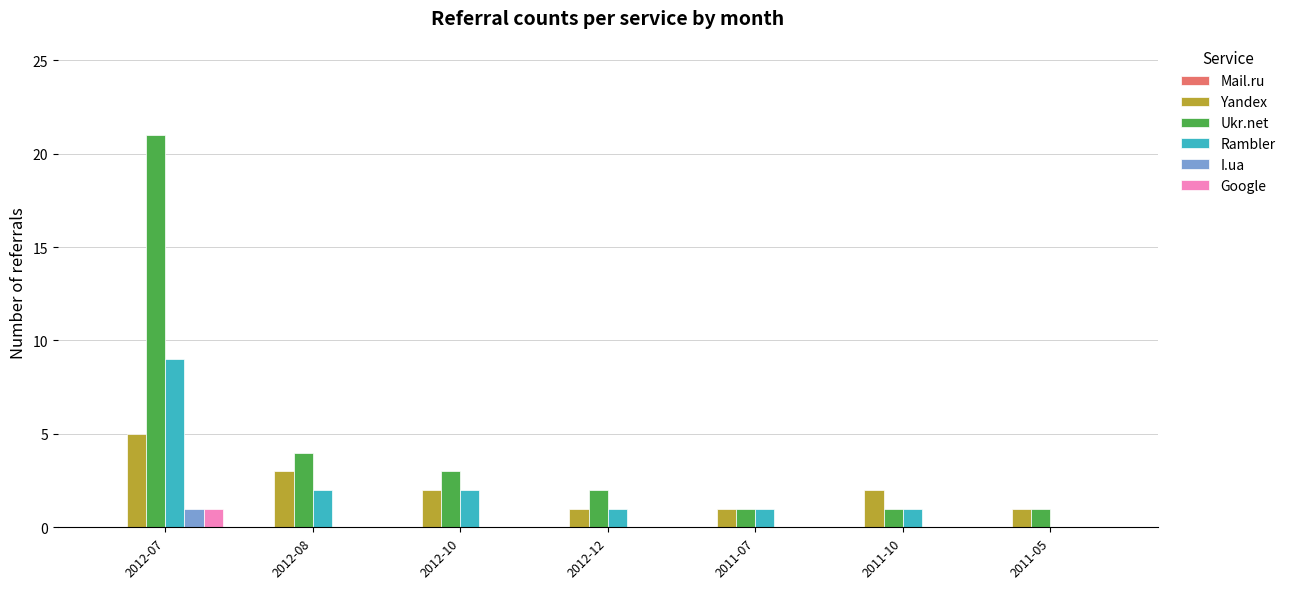

At which label does I.ua reach its peak?

2012-07